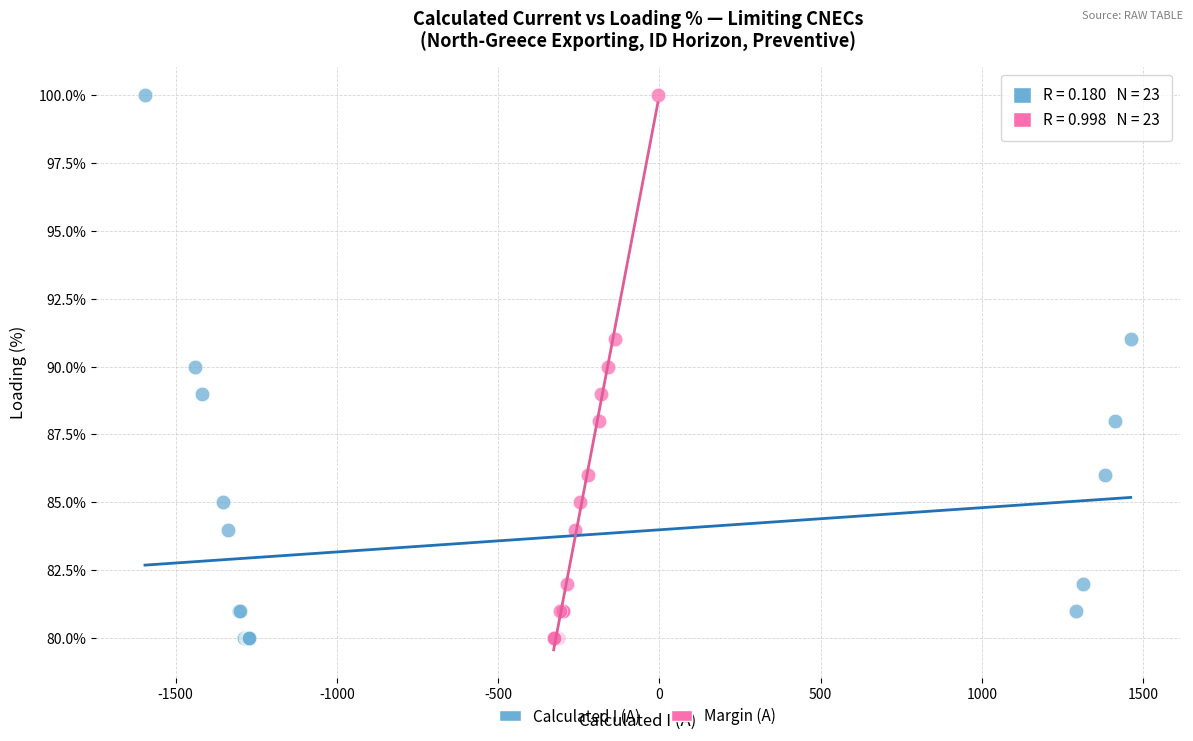

What are all the series names shown in the legend?

Calculated I (A), Margin (A)